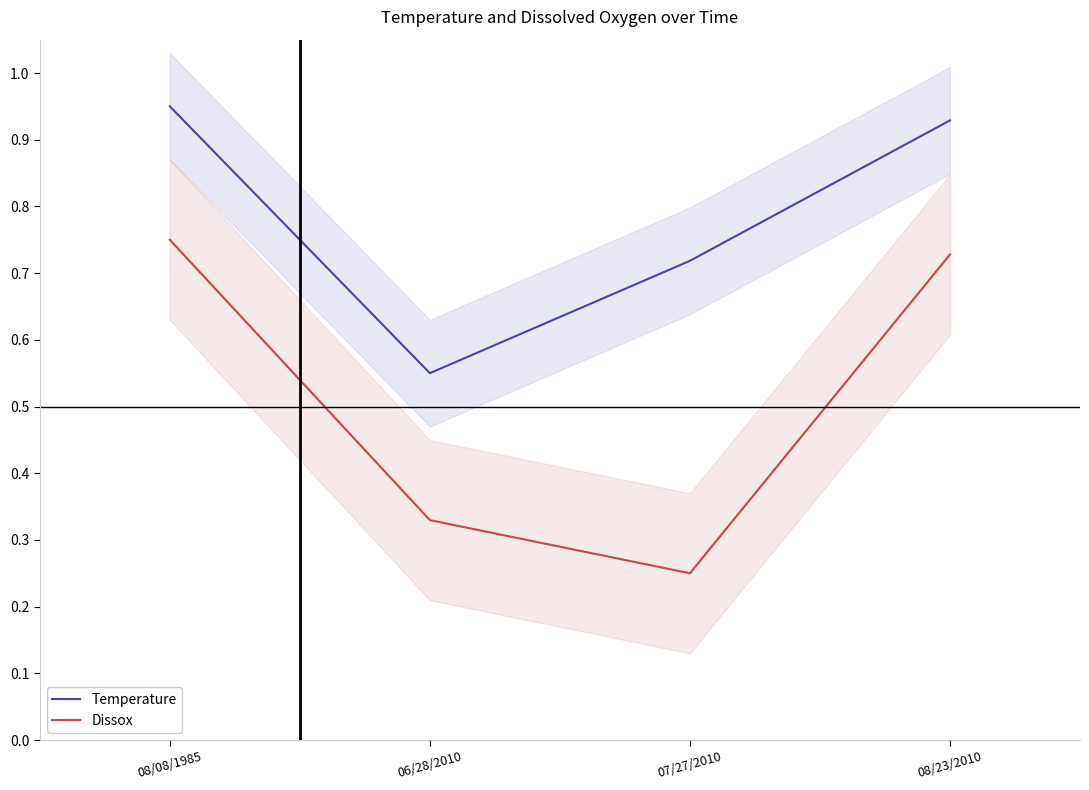

Is it true that Temperature equals 1.3 at 08/08/1985?

False